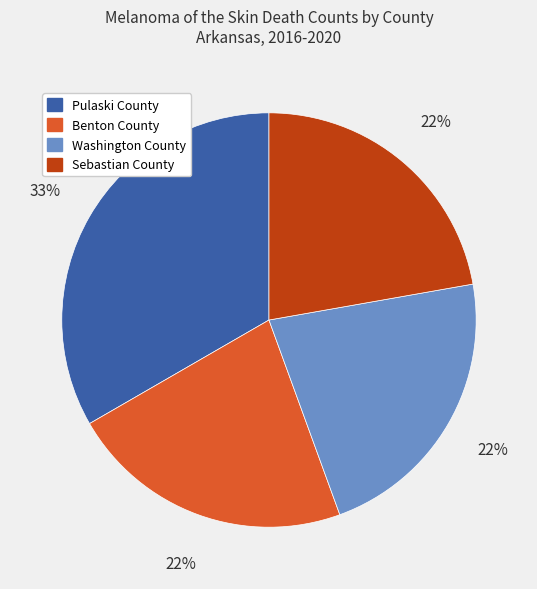

To the nearest percent, what is the difference between the Pulaski County and Sebastian County slice percentages?

11%